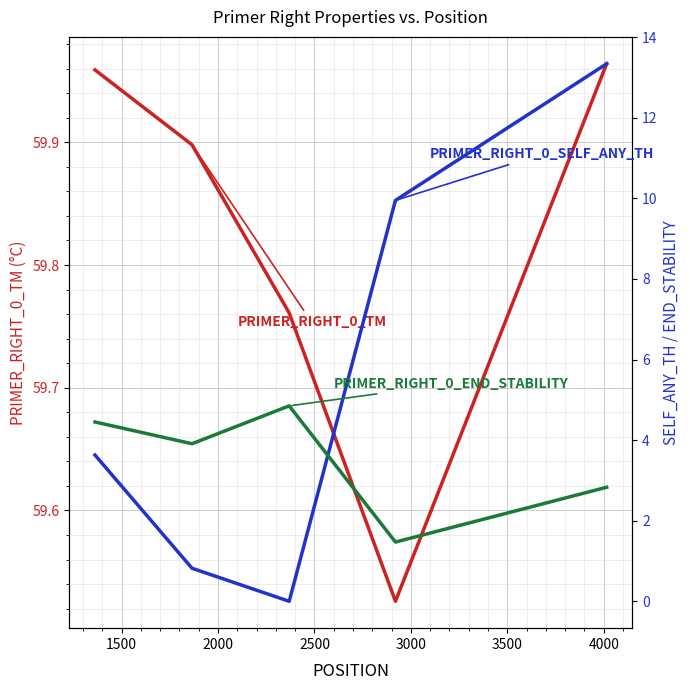

How many categories are shown in the chart?

5